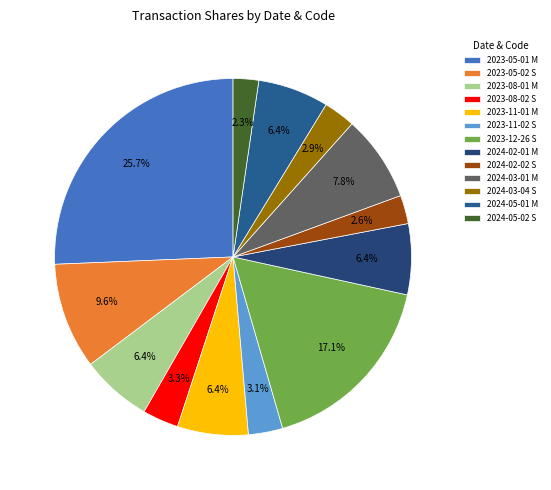

Is 2024-03-01 M the majority of the pie?

No